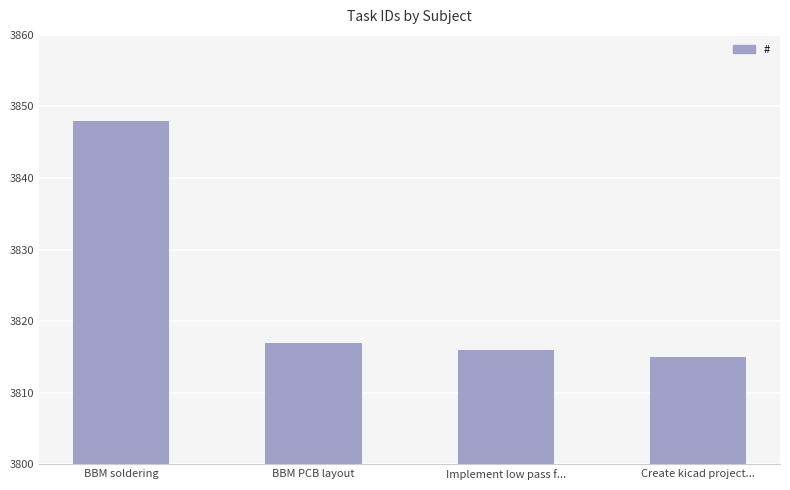

Reading left to right, extract all data points from this chart.

3848	3817	3816	3815